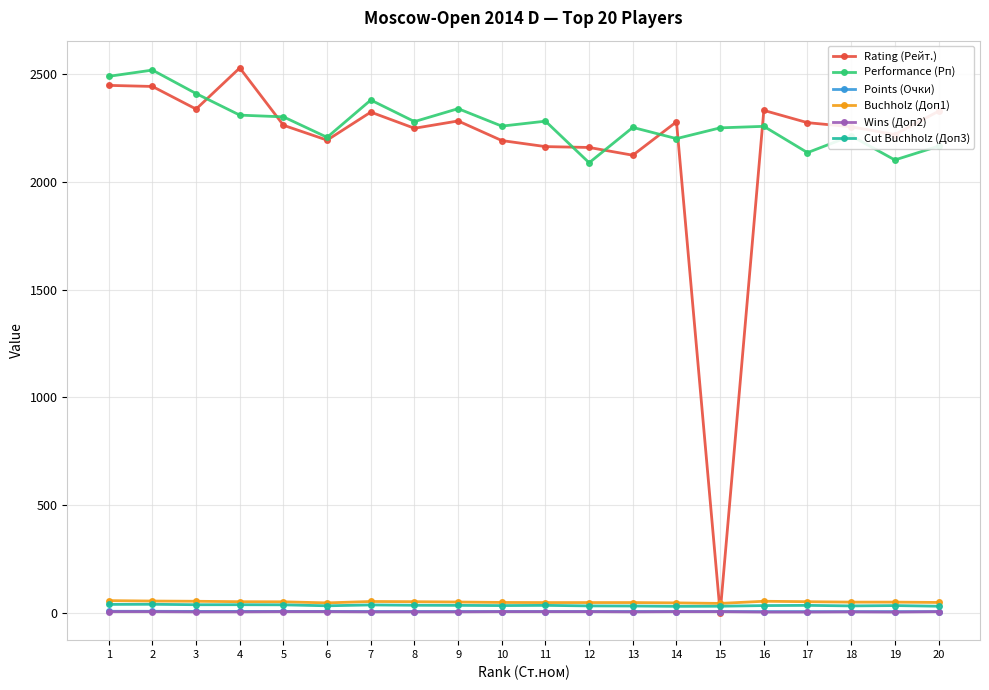

Is it true that Performance (Рп) equals 2379.0 at 7?

True